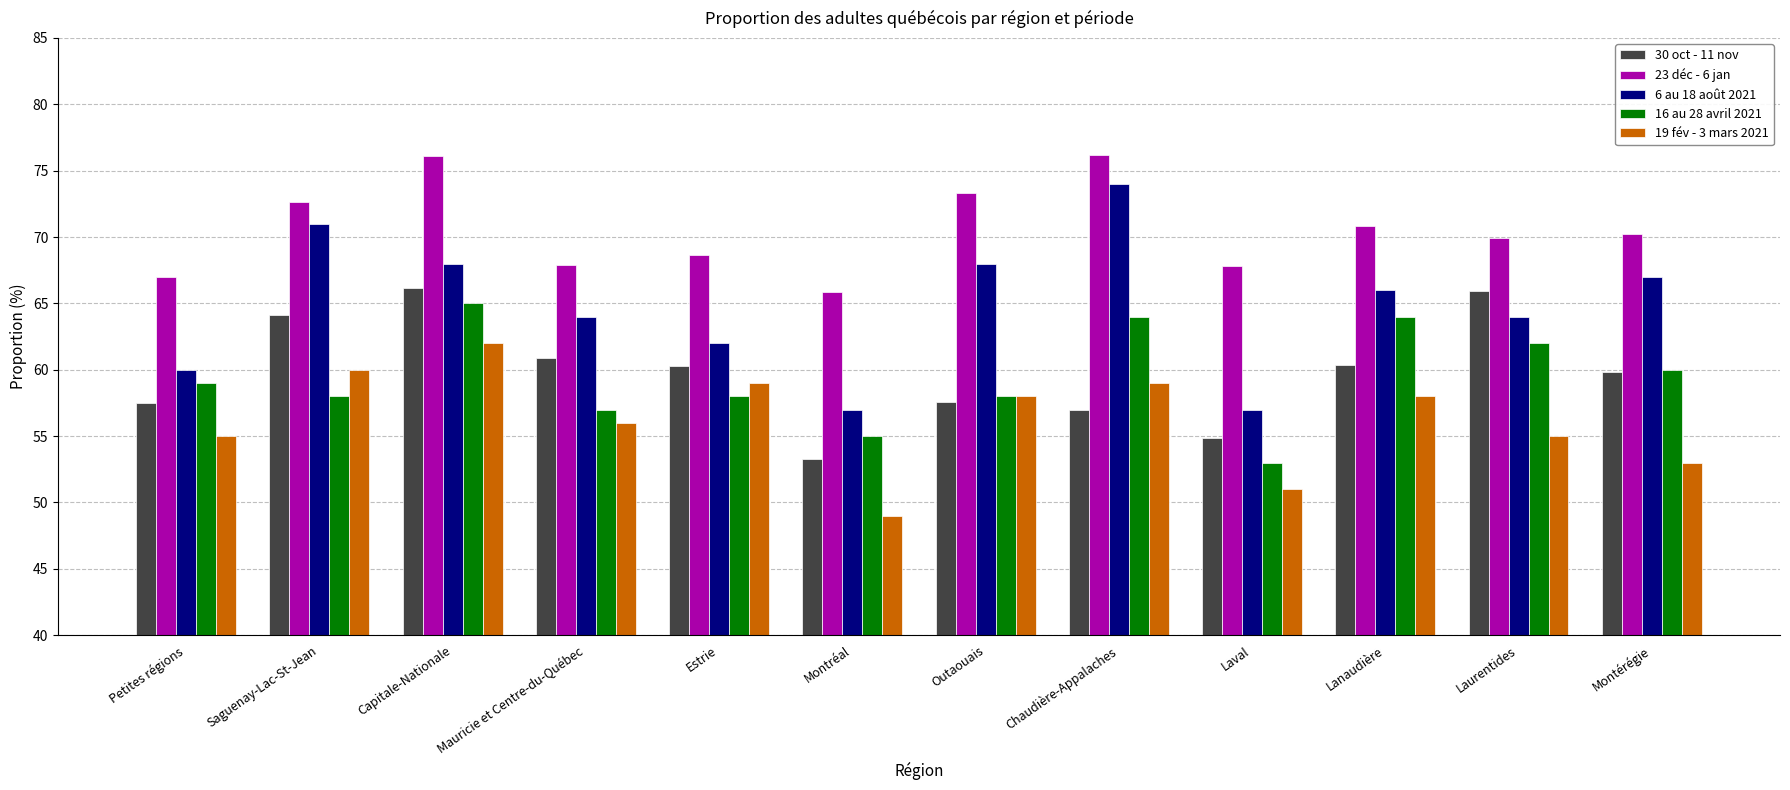

At which category is the sum across all series the highest?

Capitale-Nationale